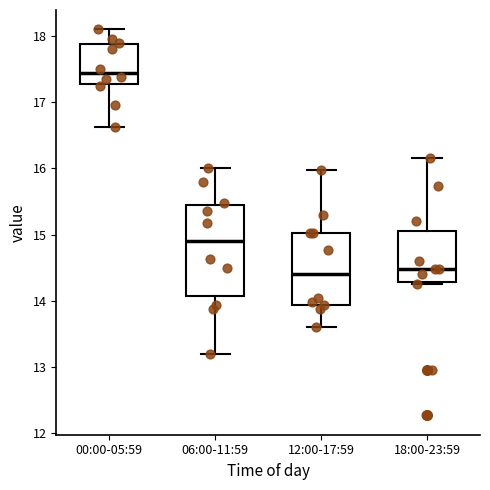

Comparing the boxes themselves (not the whiskers), which one is the tallest?

06:00-11:59